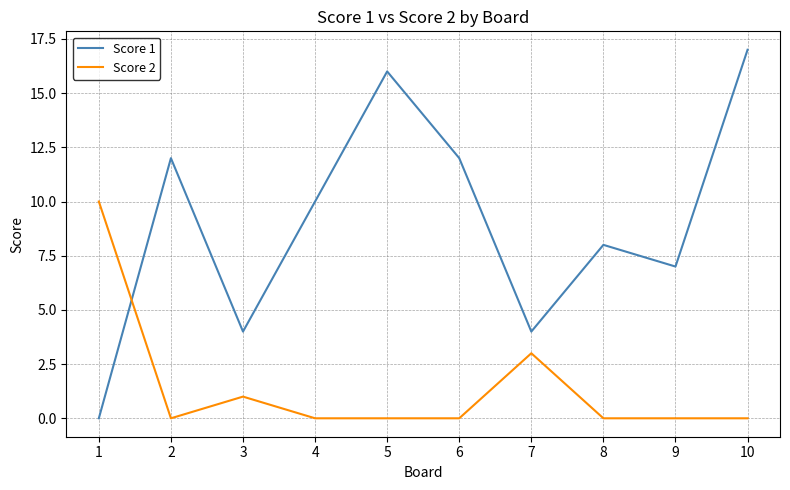

At which category is the sum across all series the highest?

10